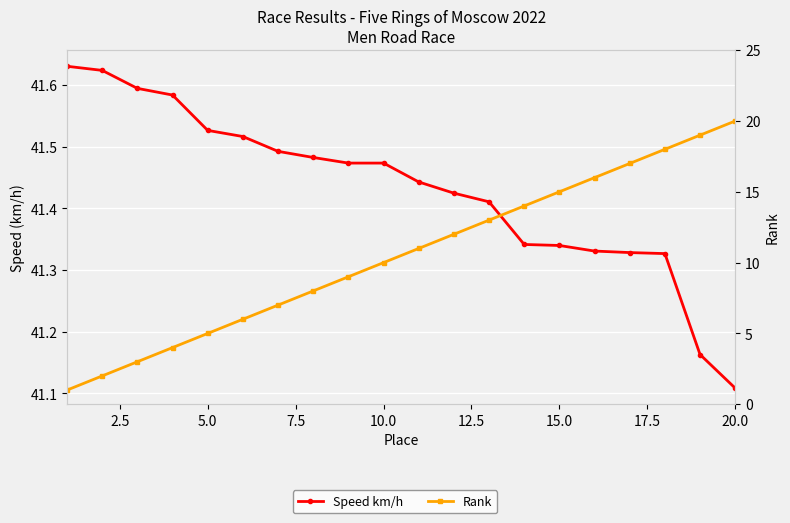

Is it true that Rank equals 5.1 at 20.0?

False